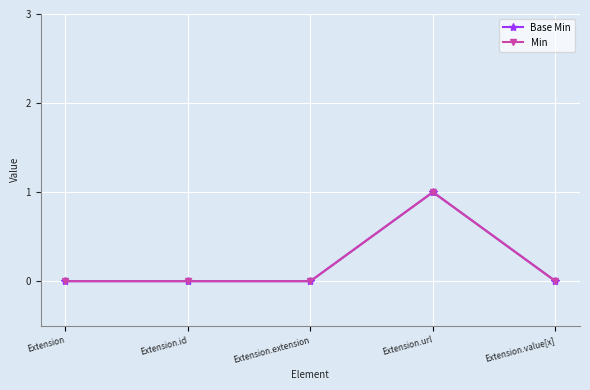

At Extension.value[x], list the series in order from smallest to largest.

Base Min, Min